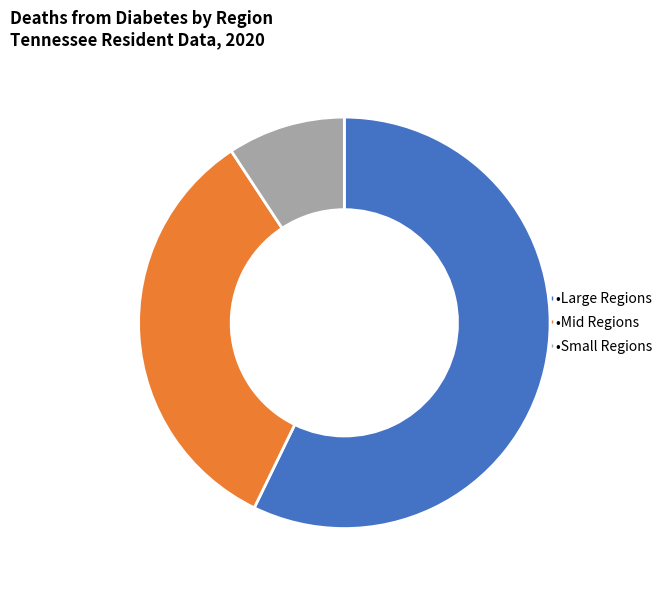

Is there a majority slice in this chart?

Yes